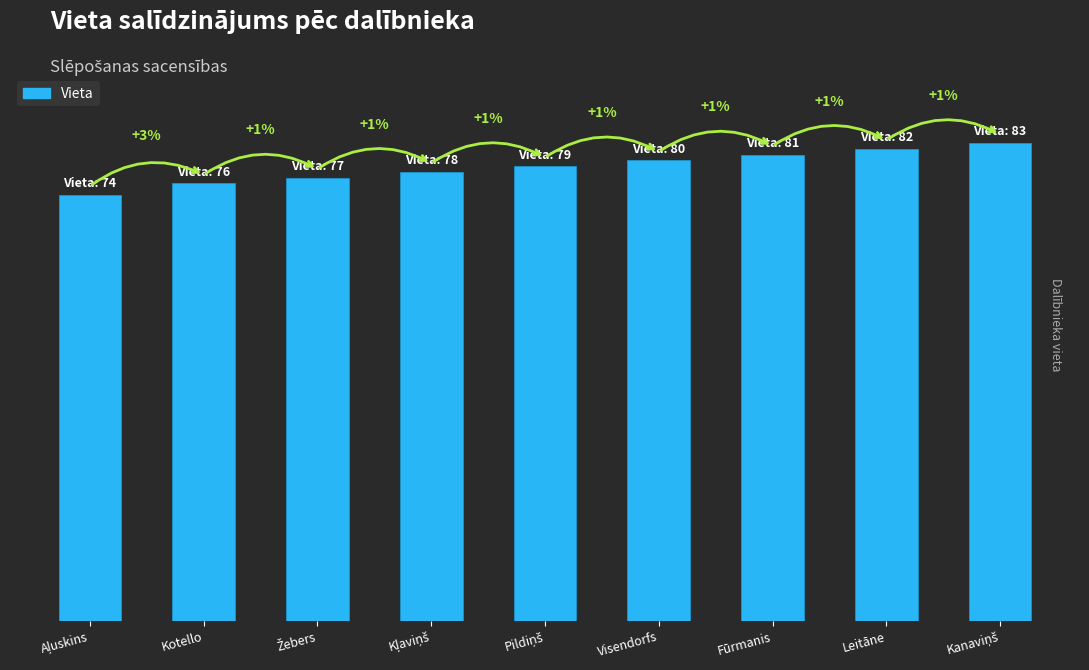

True or false: the data shows 83 at Kanaviņš.

True